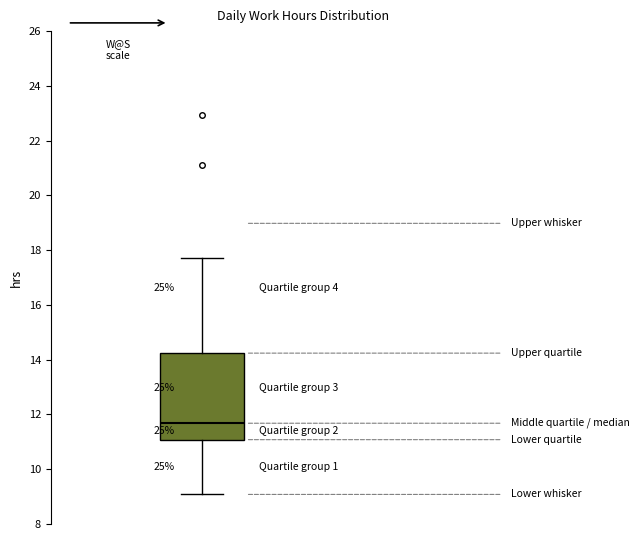

Where does the median line of the box sit on the y-axis? The values are not printed on the chart, so give them approximately, as read against the axis.

11.6